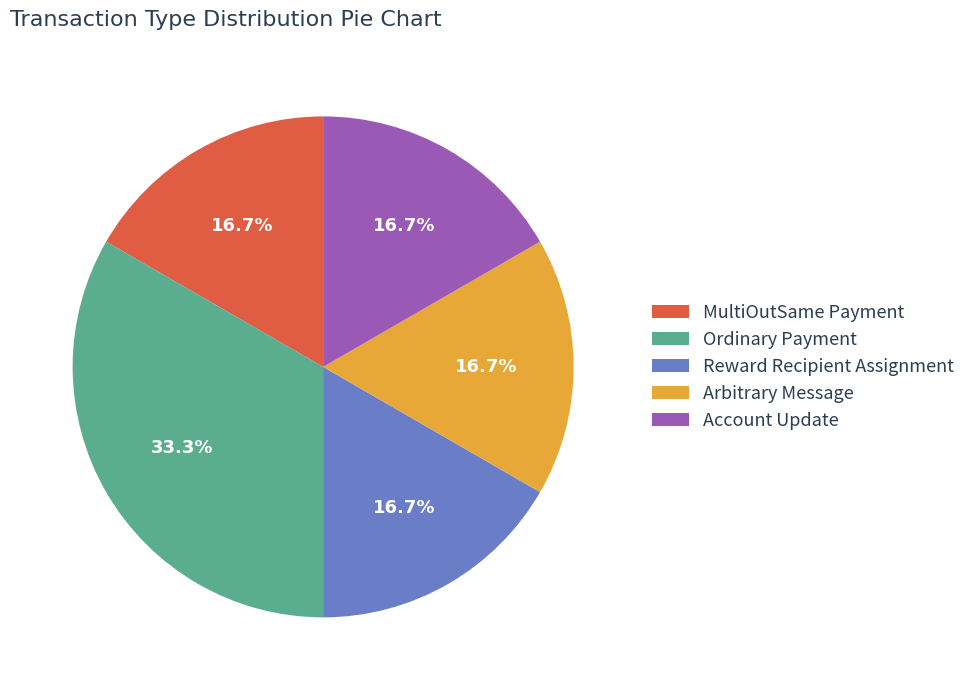

To the nearest percent, what is the combined percentage of Arbitrary Message and Reward Recipient Assignment?

33%